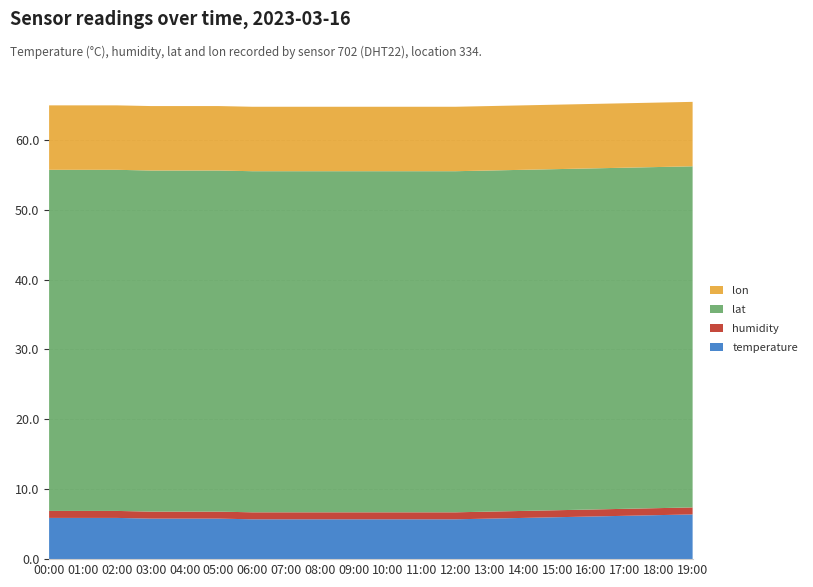

Reading left to right, list all the values displayed in this chart.

temperature: 5.9	5.9	5.9	5.8	5.8	5.8	5.7	5.7	5.7	5.7	5.7	5.7	5.7	5.8	5.9	6.0	6.1	6.2	6.3	6.4
humidity: 1.0	1.0	1.0	1.0	1.0	1.0	1.0	1.0	1.0	1.0	1.0	1.0	1.0	1.0	1.0	1.0	1.0	1.0	1.0	1.0
lat: 48.8	48.8	48.8	48.8	48.8	48.8	48.8	48.8	48.8	48.8	48.8	48.8	48.8	48.8	48.8	48.8	48.8	48.8	48.8	48.8
lon: 9.2	9.2	9.2	9.2	9.2	9.2	9.2	9.2	9.2	9.2	9.2	9.2	9.2	9.2	9.2	9.2	9.2	9.2	9.2	9.2